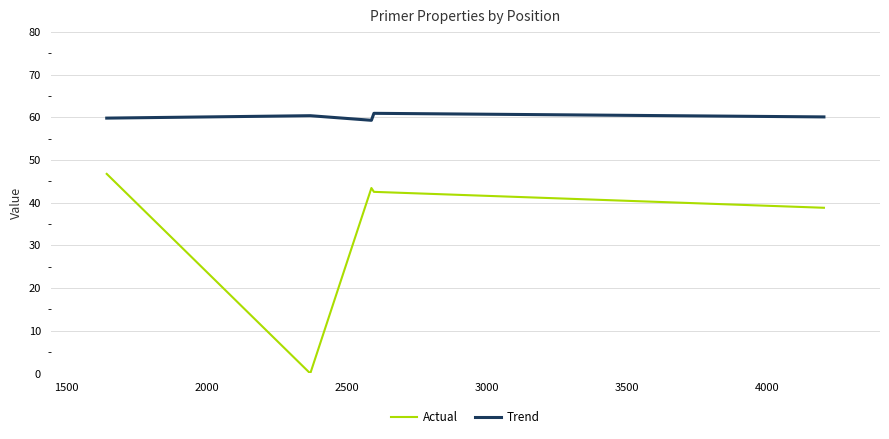

True or false: Trend and Actual intersect in this chart.

False